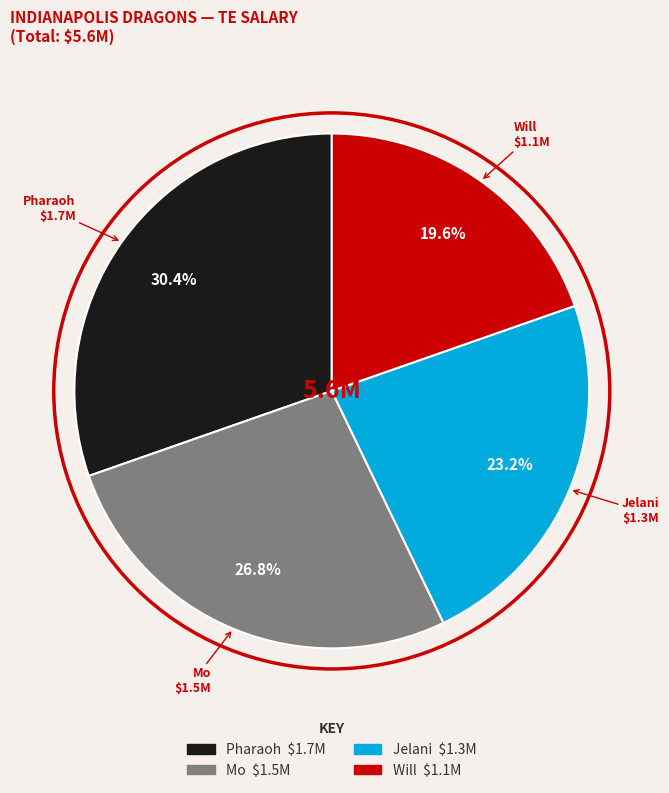

Approximately how many times larger is the value at Will compared to Pharaoh?

0.6